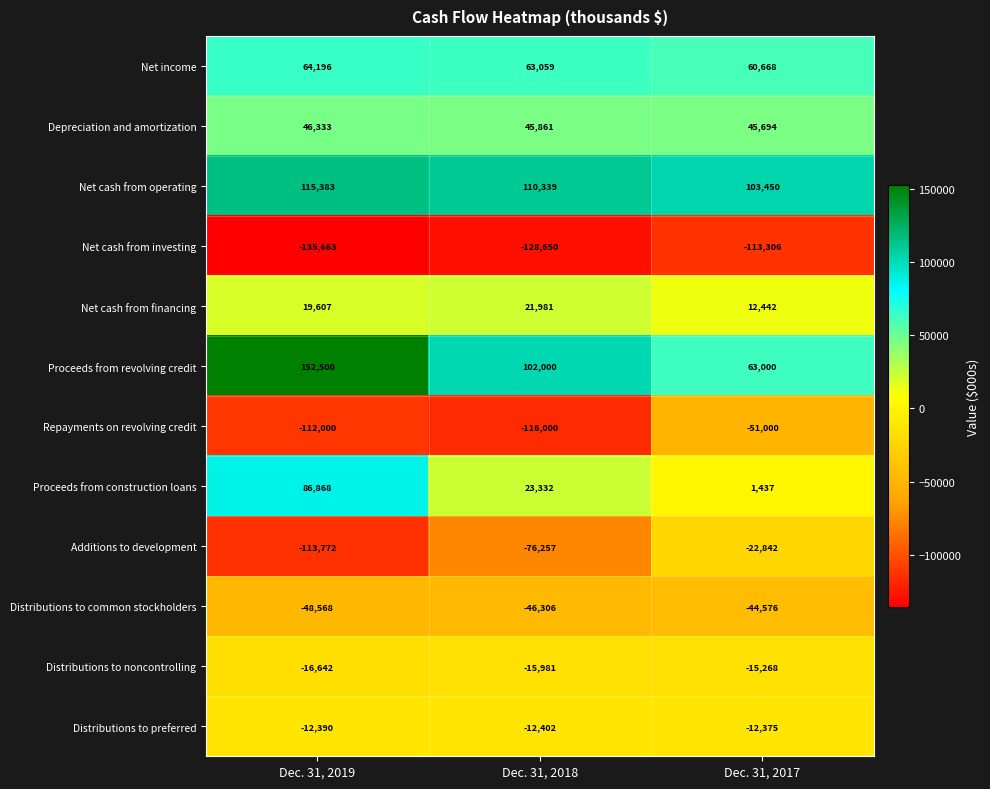

At which label does Distributions to preferred first exceed -12390?

Dec. 31, 2017